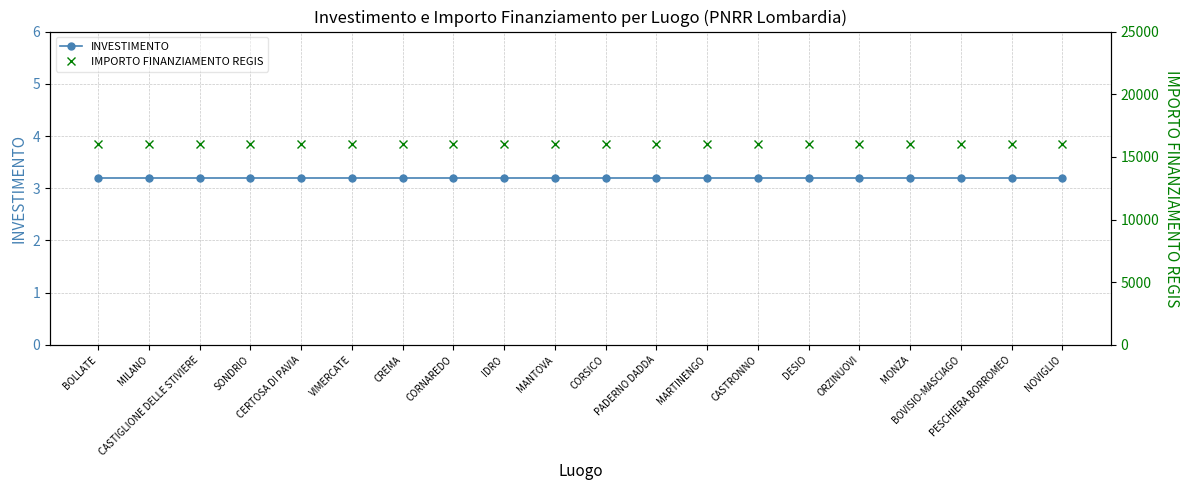

True or false: IMPORTO FINANZIAMENTO REGIS and INVESTIMENTO intersect in this chart.

False